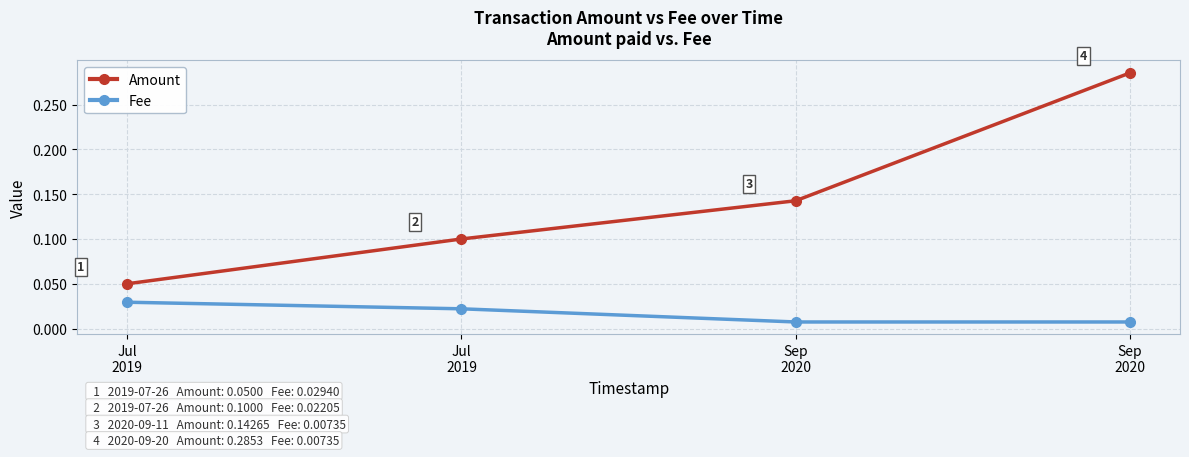

The Amount series shows 0.1 at Jul
2019. True or false?

True